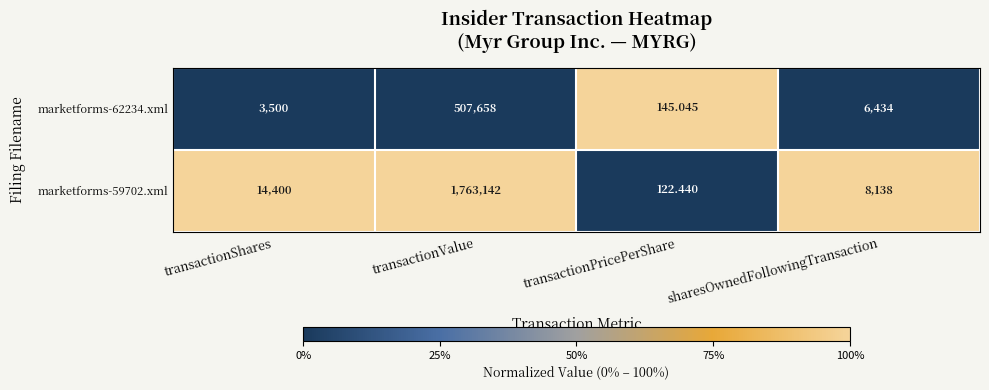

Rank the categories by marketforms-59702.xml value from lowest to highest.

transactionPricePerShare, sharesOwnedFollowingTransaction, transactionShares, transactionValue